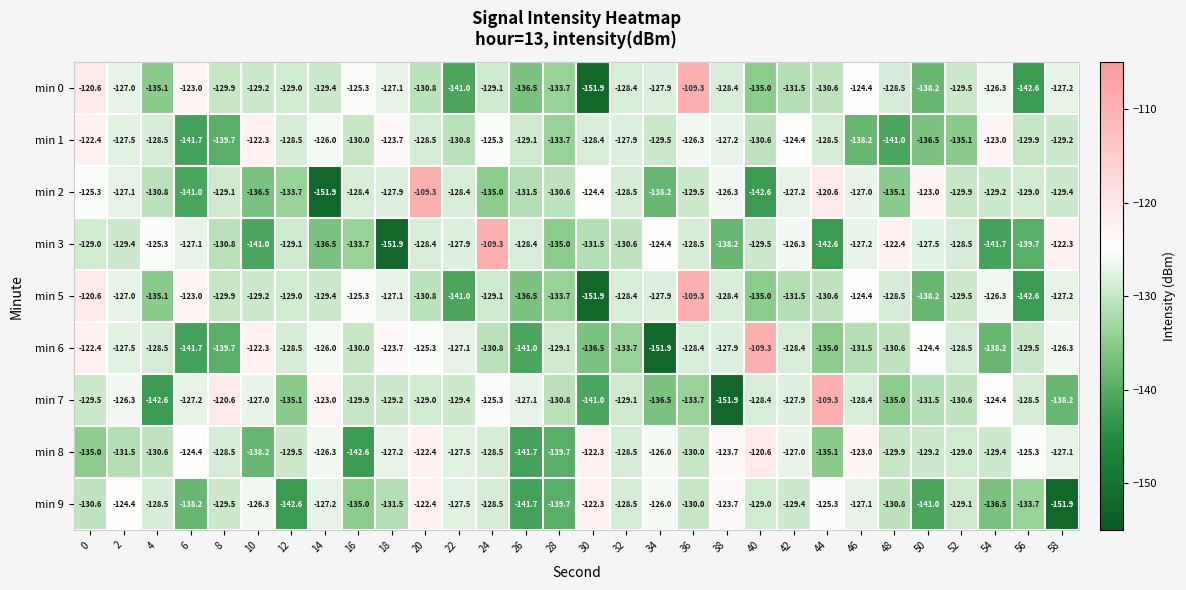

At how many categories does at least one series exceed -126?

24